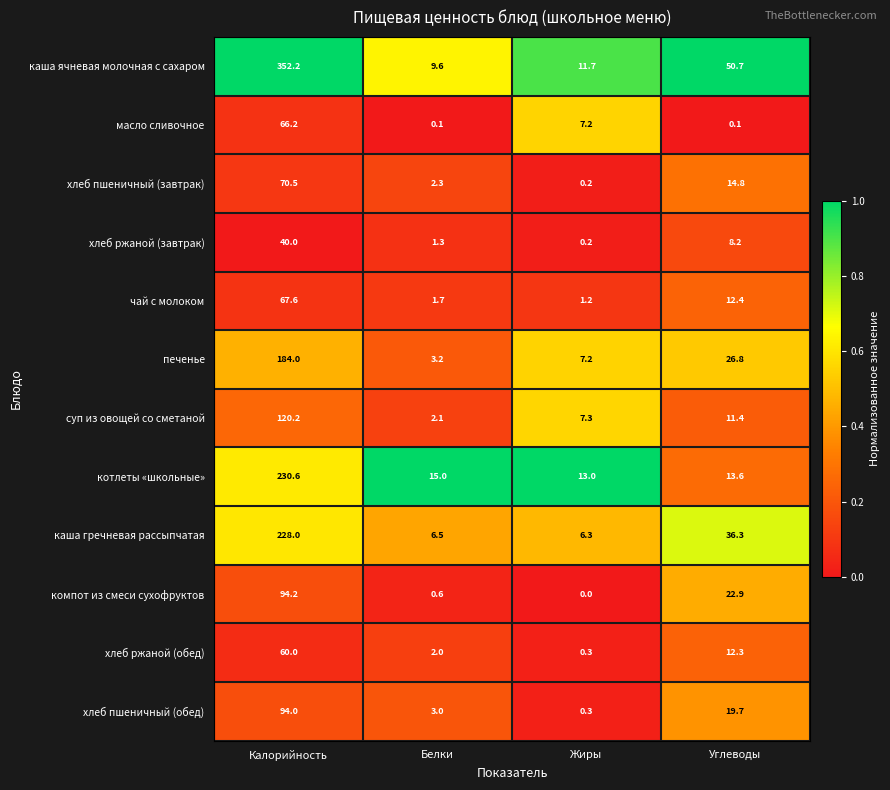

At how many categories does at least one series exceed 0?

4